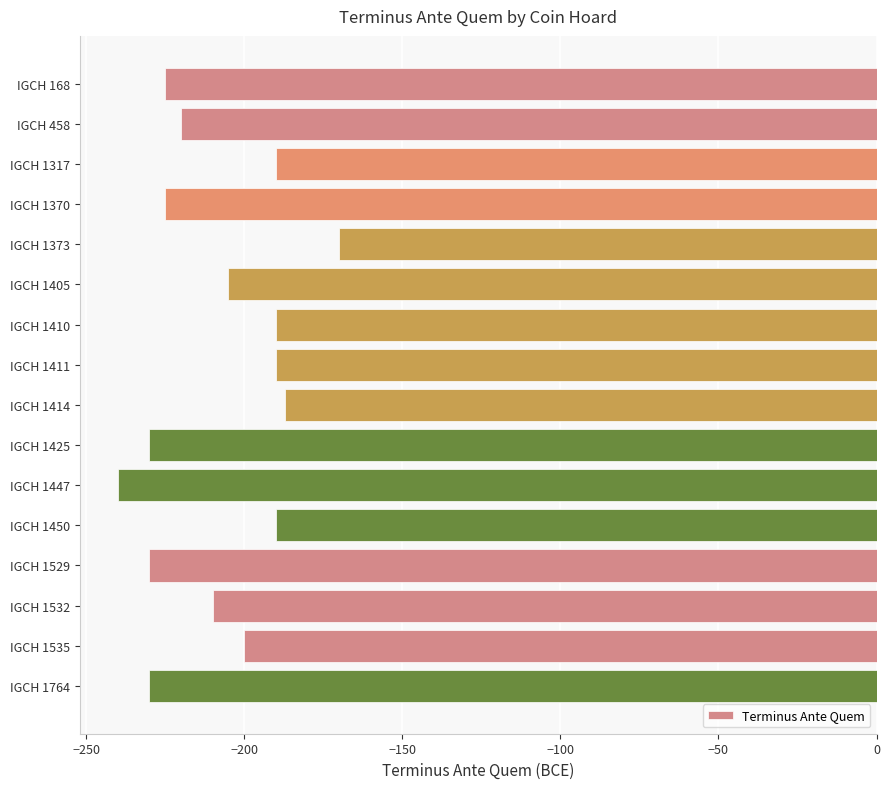

True or false: the data shows -118 at IGCH 1447.

False